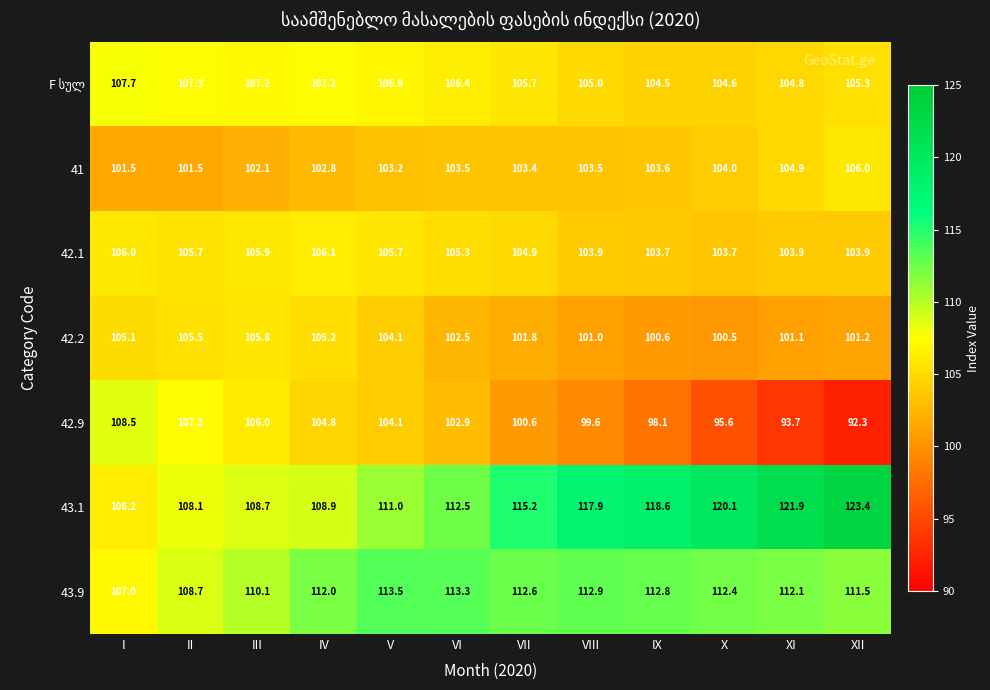

What is the sum of the 42.1 values at IV and V?

211.8